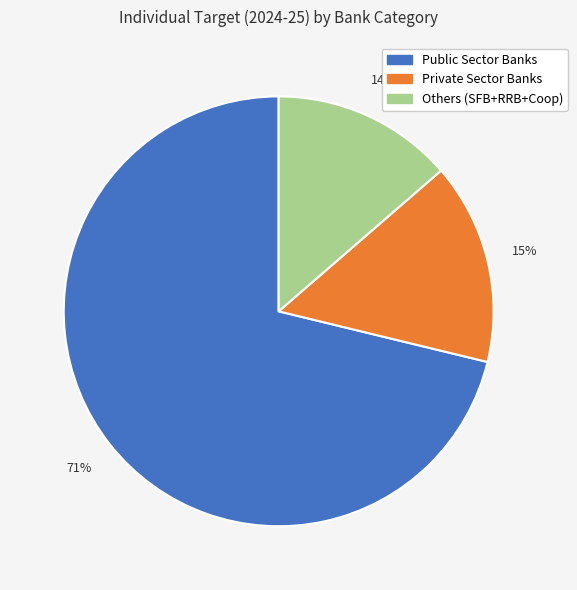

To the nearest percent, what portion does Others (SFB+RRB+Coop) represent?

14%